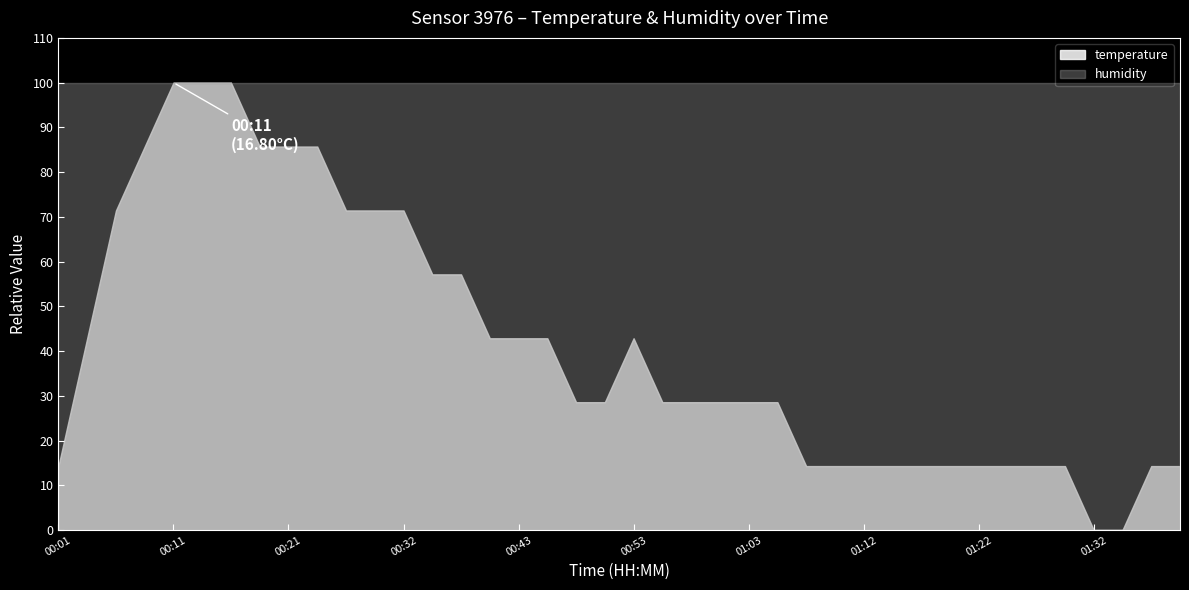

The temperature series shows 16.2 at 01:39. True or false?

True